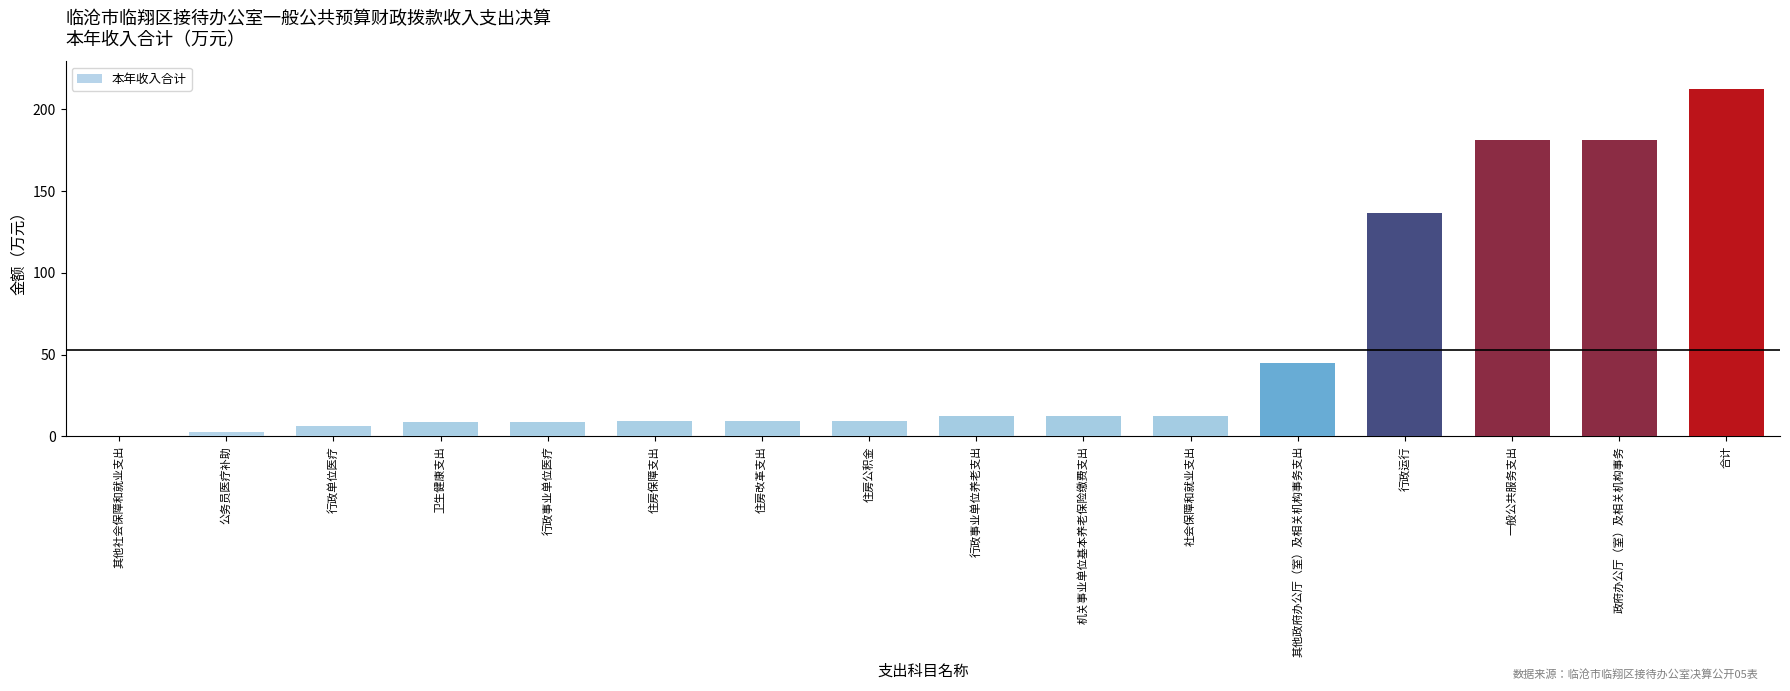

What is the average value?

53.0